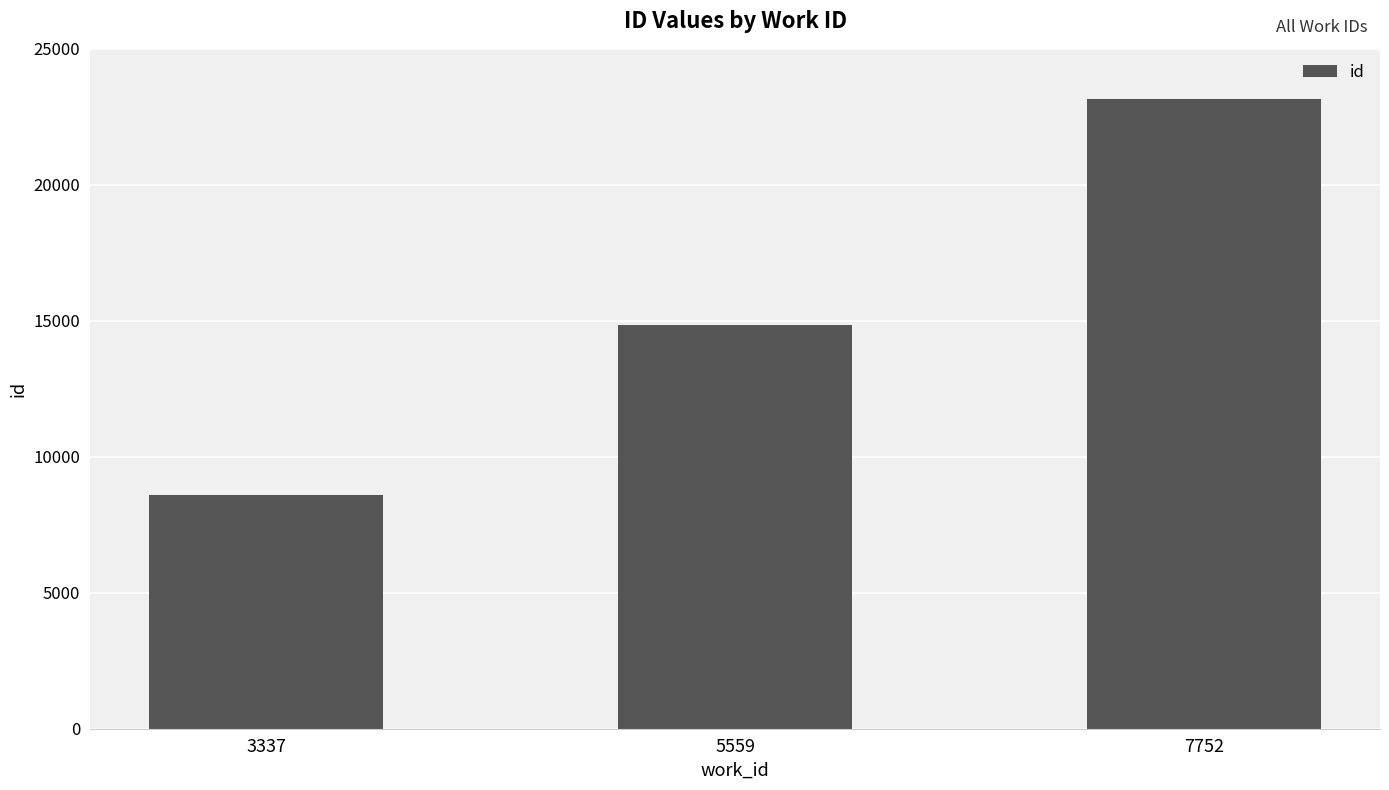

At which category does the chart reach its minimum across all series?

3337